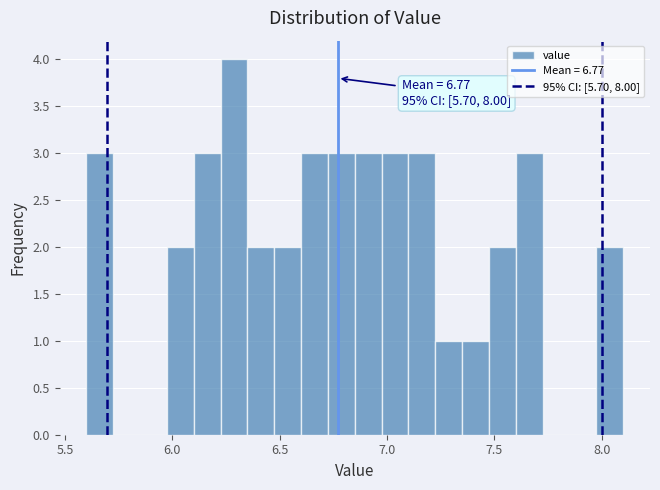

Around what value on the x-axis is the tallest bar? Give the approximate position of its centre, as read against the axis.

6.30